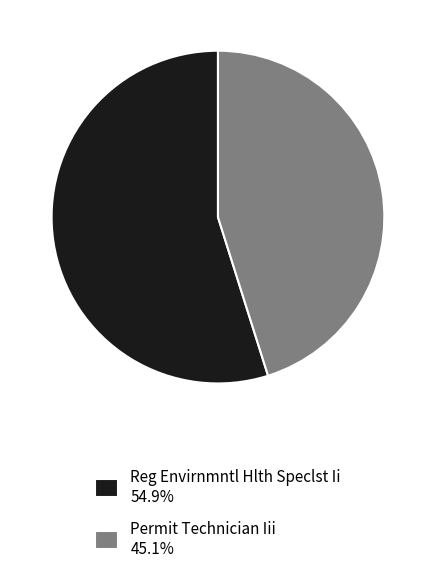

Combined, do Permit Technician Iii 45.1% and Reg Envirnmntl Hlth Speclst Ii 54.9% account for over 50%?

Yes